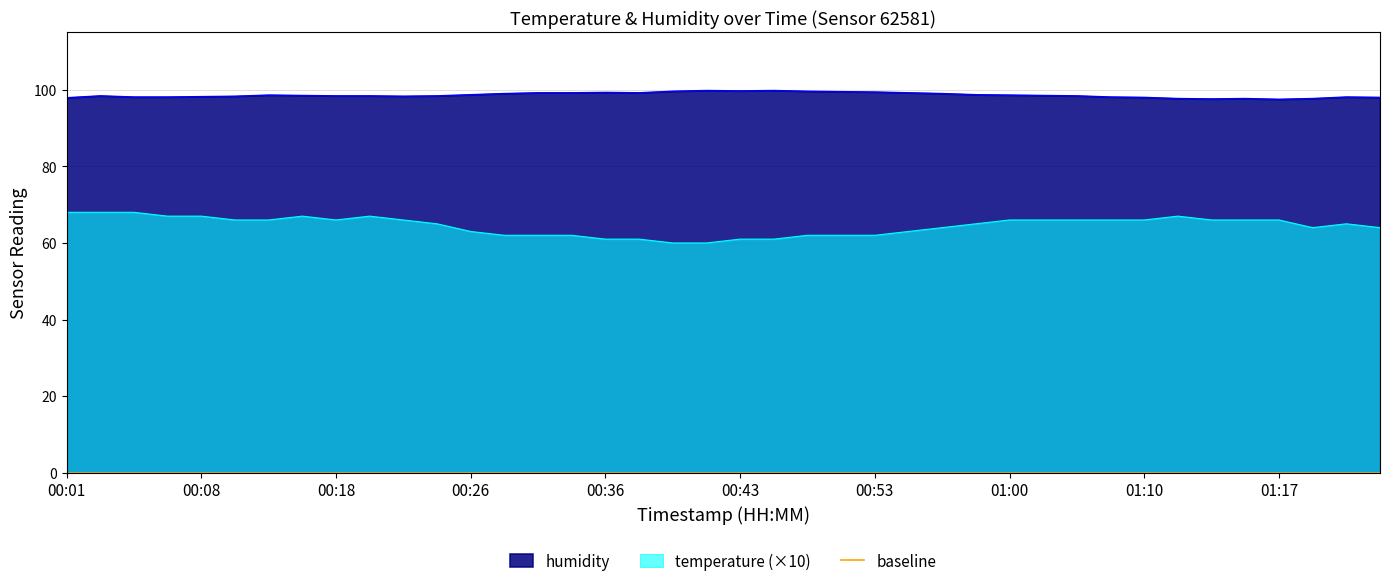

Which category has the highest value across all series?

00:46